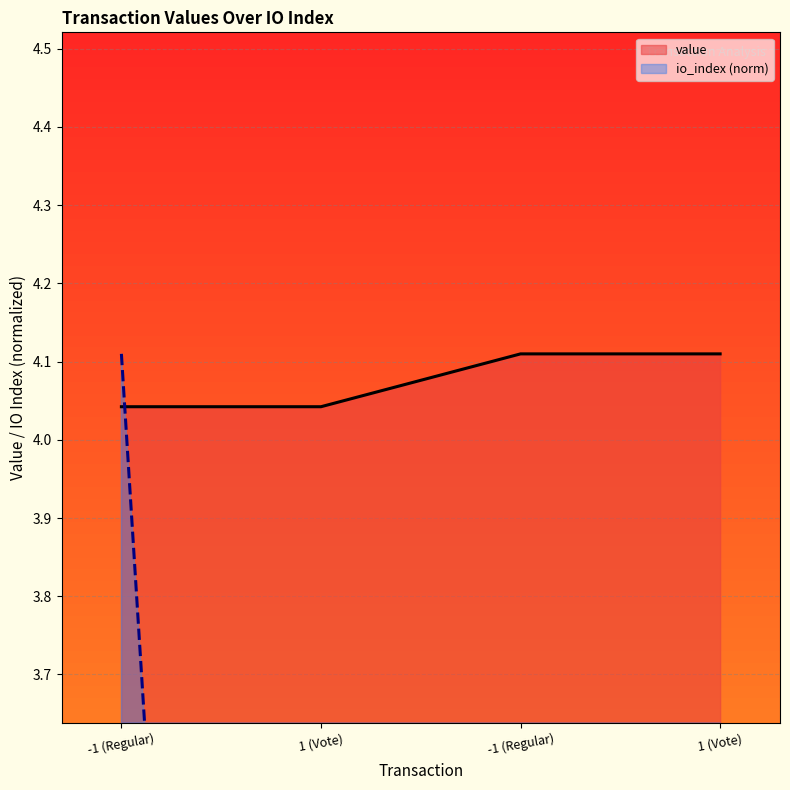

The value series shows 4.0 at 1 (Vote). True or false?

True